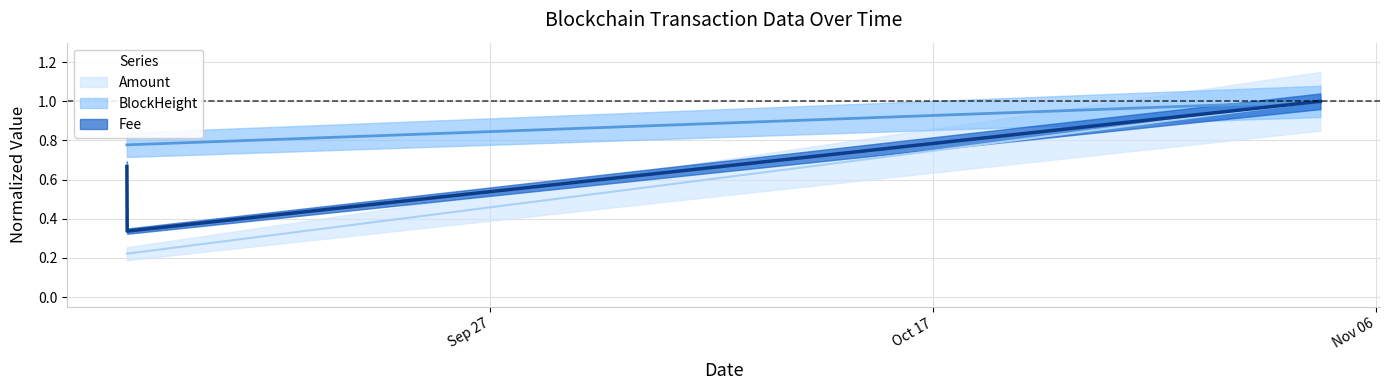

True or false: Amount has a value of 0.2 at 2021-09-10 14:33:00.

True